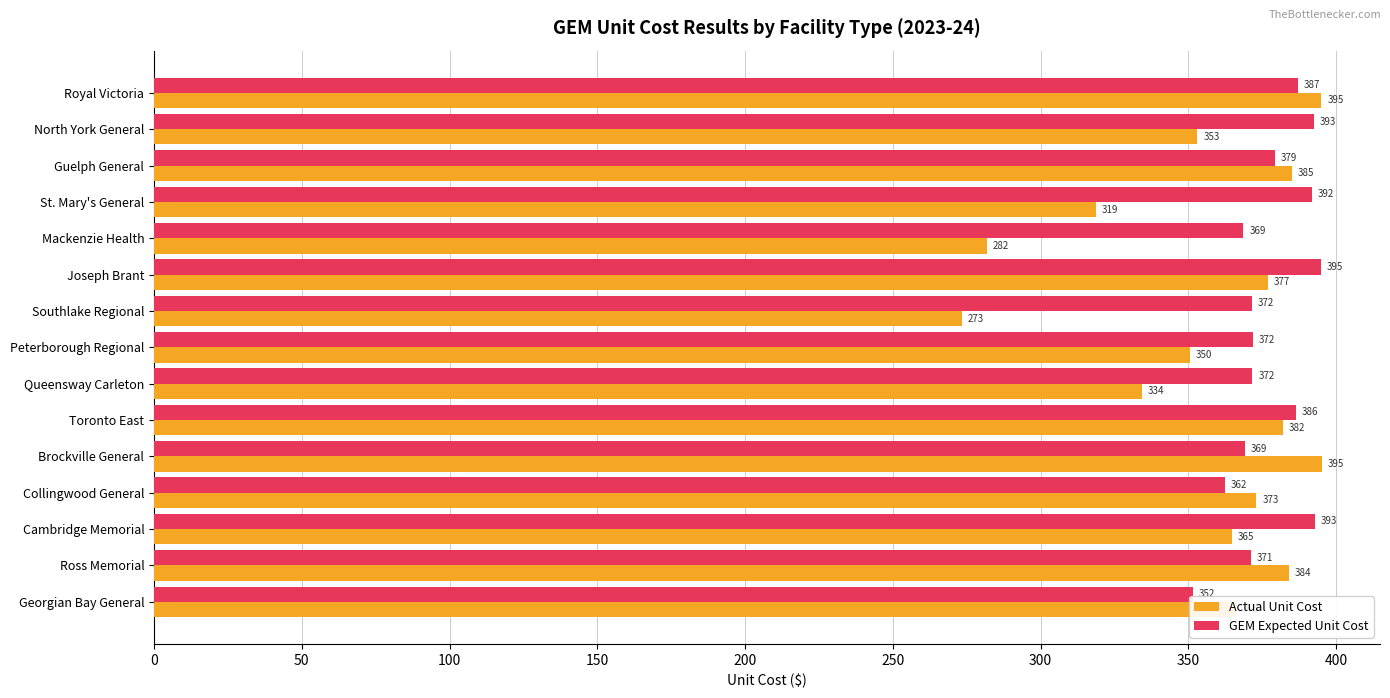

What is the sum of all GEM Expected Unit Cost values?

5662.3